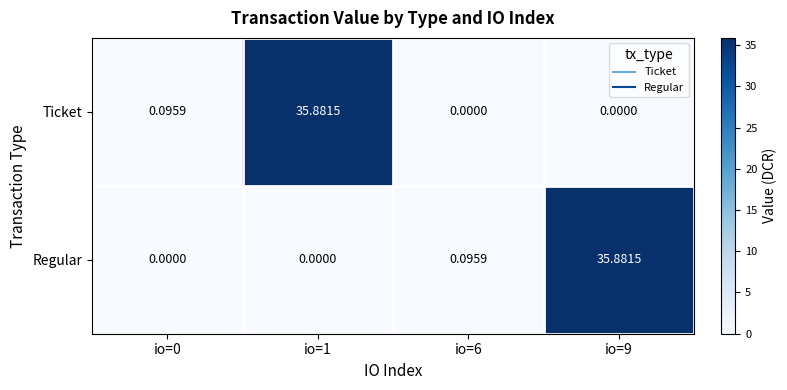

Is the value of Ticket at io=1 greater than the value of Regular at io=6?

Yes